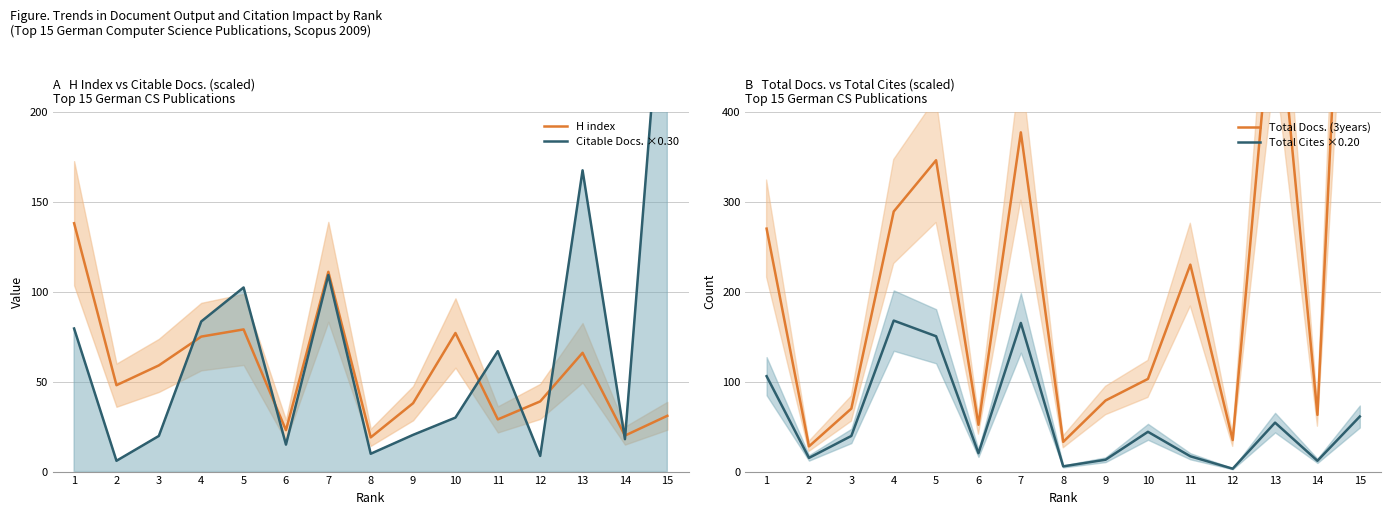

Which series has the widest spread of values?

Total Docs. (3years)